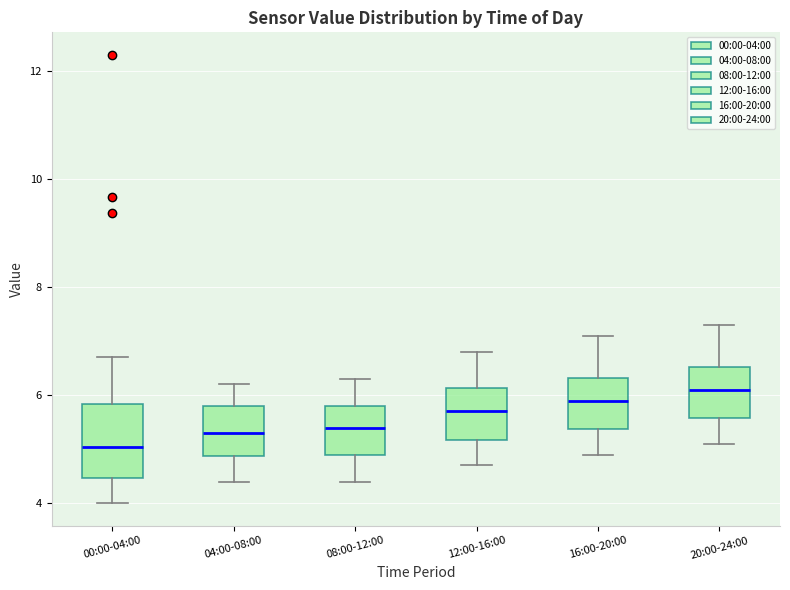

Where does the upper whisker of the box for 20:00-24:00 end on the y-axis? The values are not printed on the chart, so give them approximately, as read against the axis.

7.4